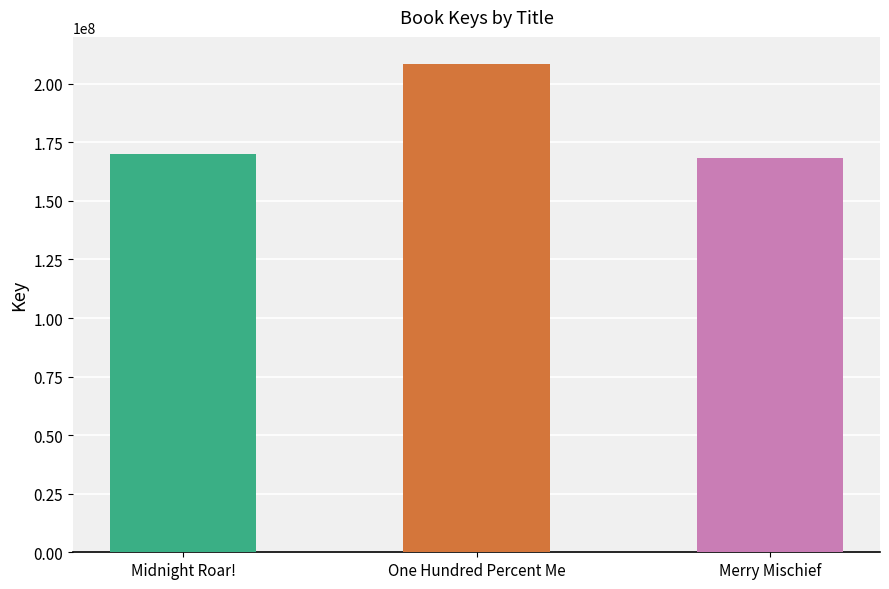

Are the bars grouped side by side (vs. stacked)?

No